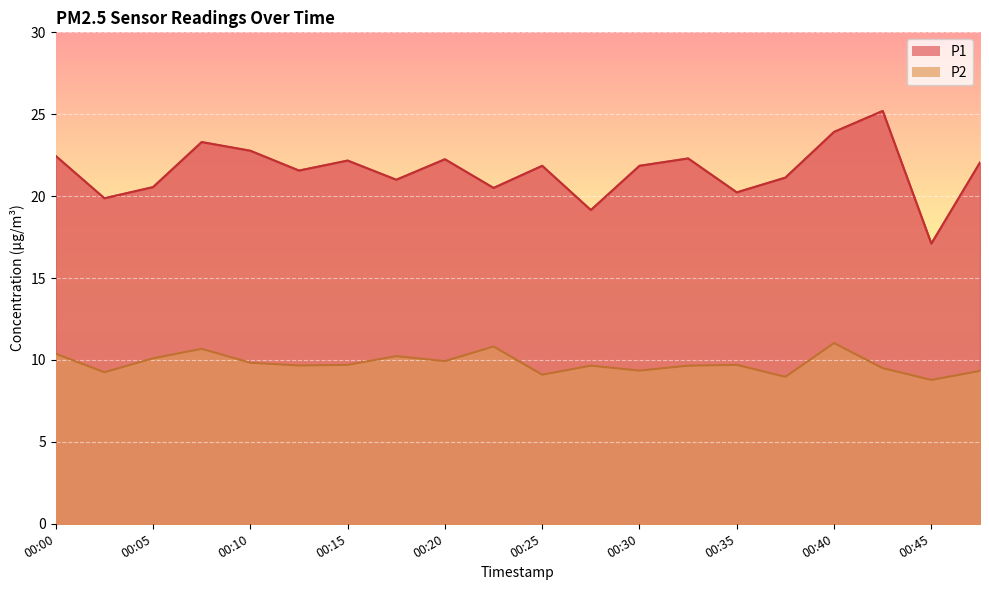

At which category is the sum across all series the highest?

00:40